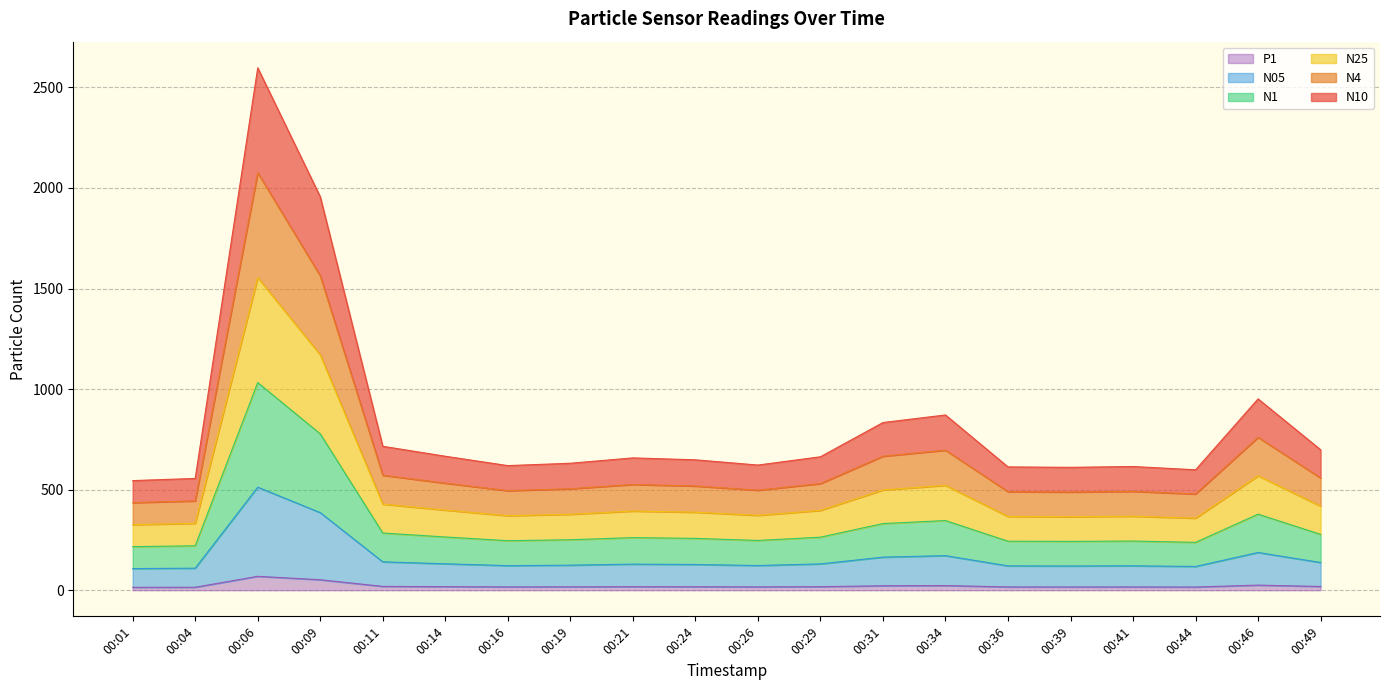

Does the chart display data point markers on the line(s)?

No